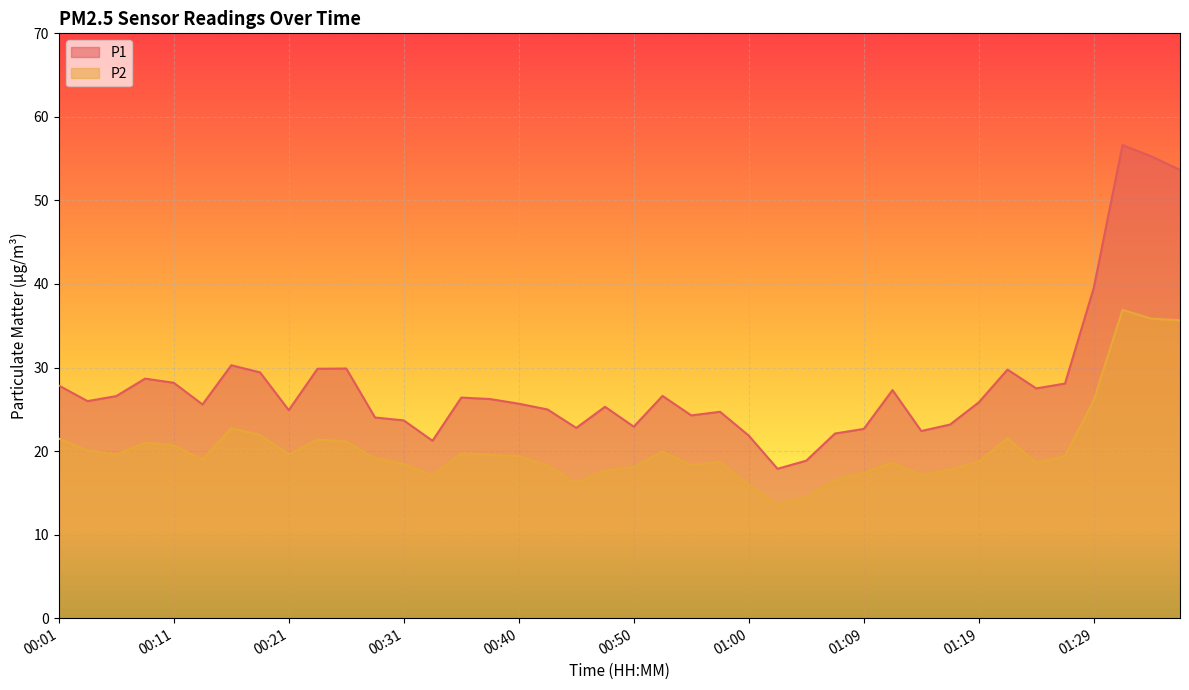

At which label does P1 first exceed 25?

00:01